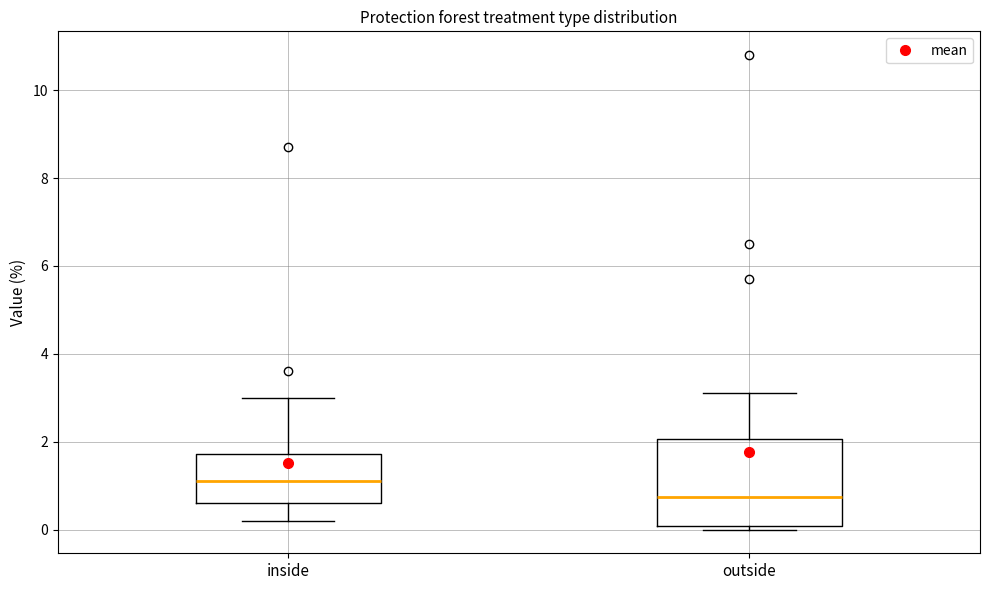

Which box's median line is the highest?

inside